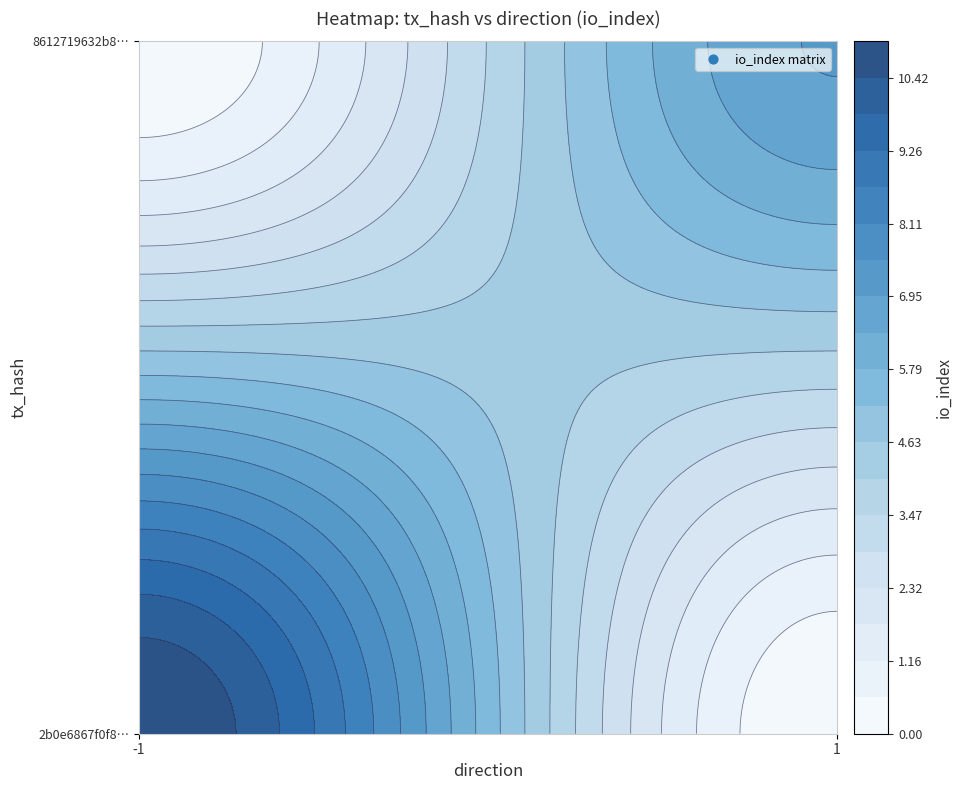

Between io_index and direction, which is larger?

io_index